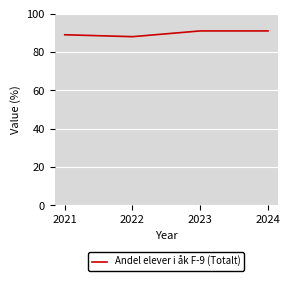

True or false: the data shows 91 at 2024.

True